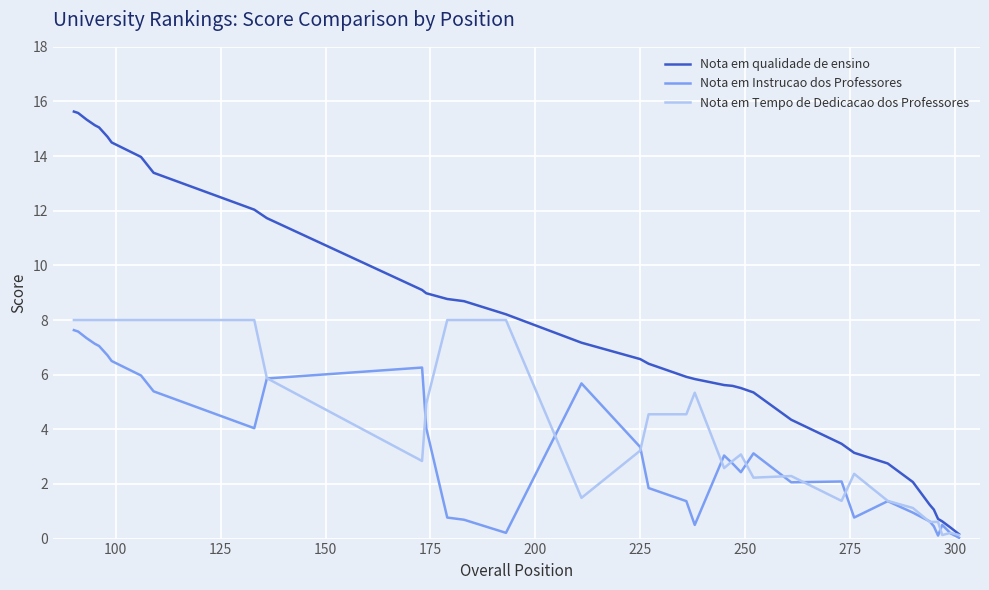

Which series has the largest total across all categories?

Nota em qualidade de ensino